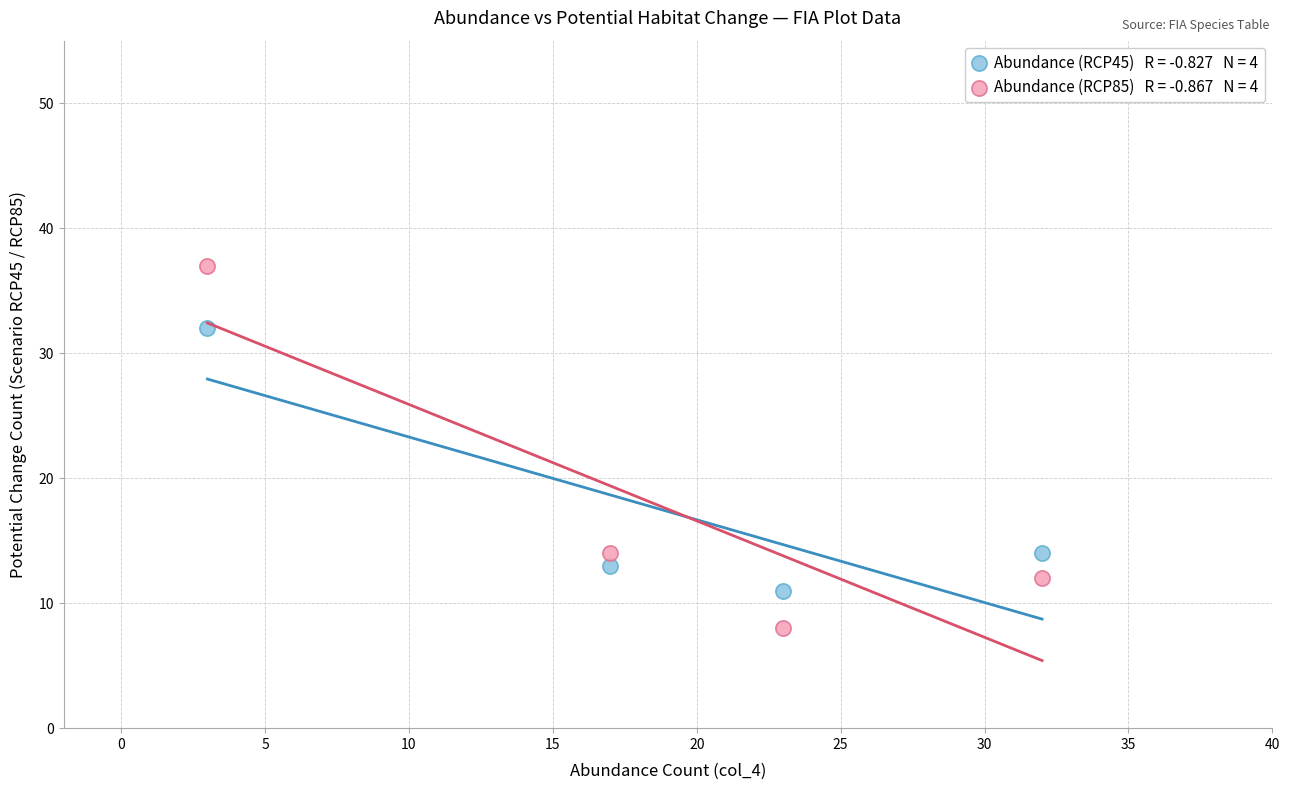

Across all data points, what is the range of X values (max minus min)?

29